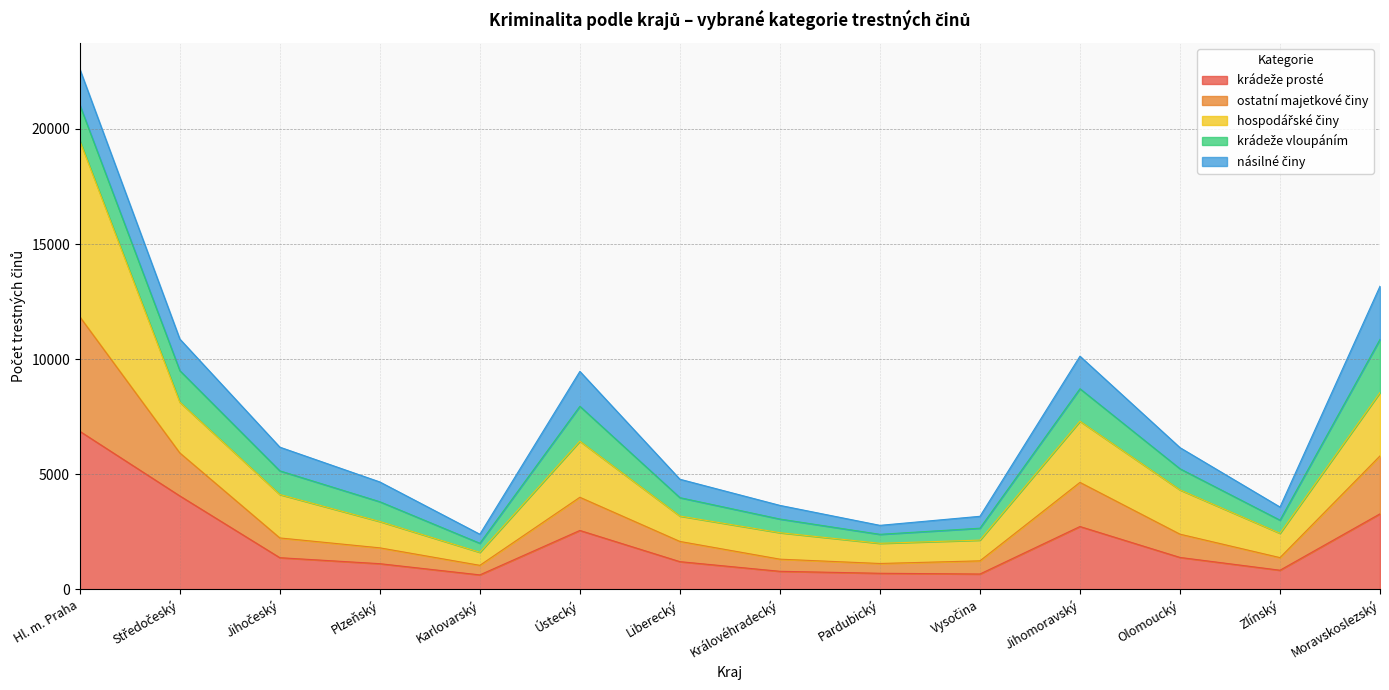

Does the chart have visible grid lines?

Yes